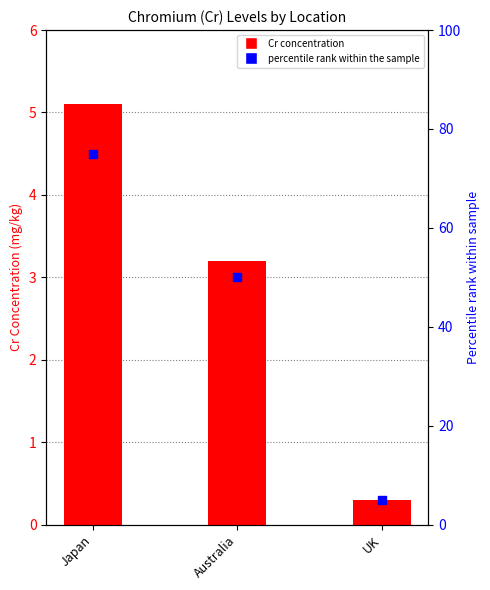

At how many categories does at least one series exceed 62?

1